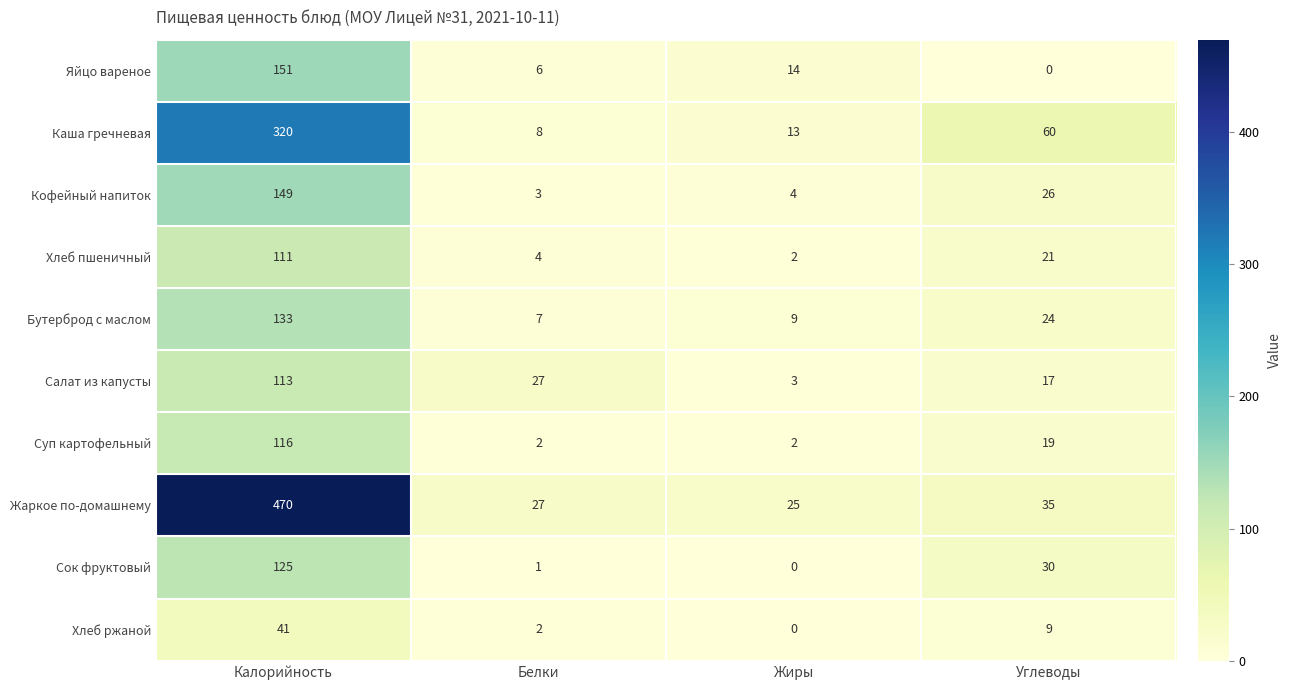

Which series changed the most between Белки and Углеводы?

Каша гречневая